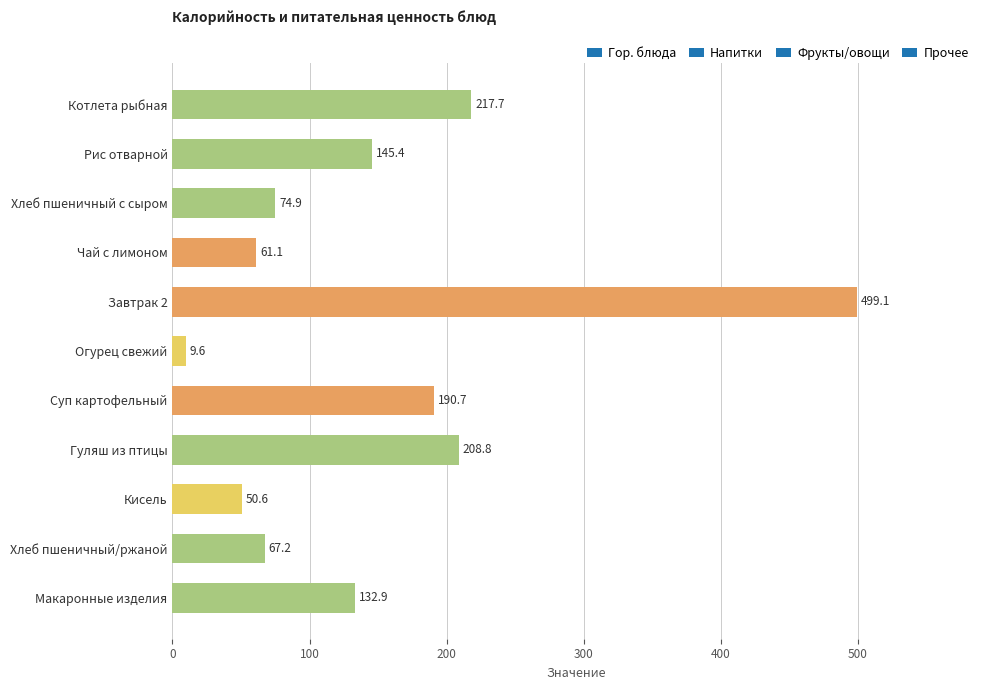

What position from the top is Хлеб пшеничный с сыром?

3